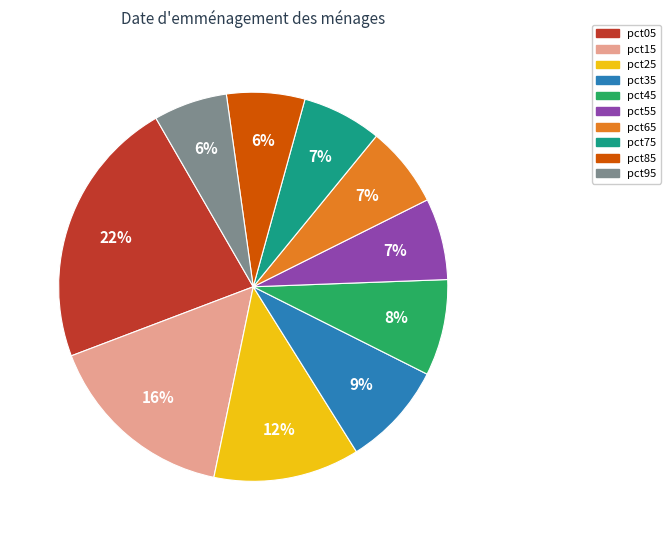

Which category has the biggest portion of the pie?

pct05